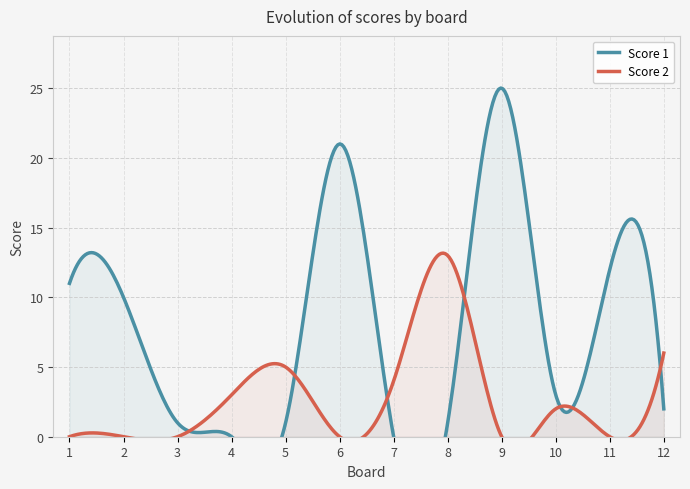

What is the greatest value displayed?

25